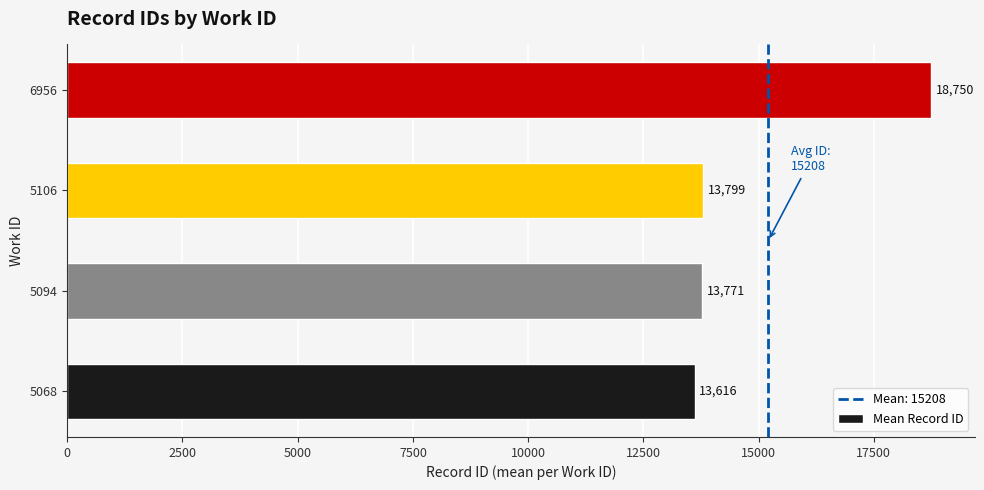

What is the change in value from 5068 to 5106?

+183